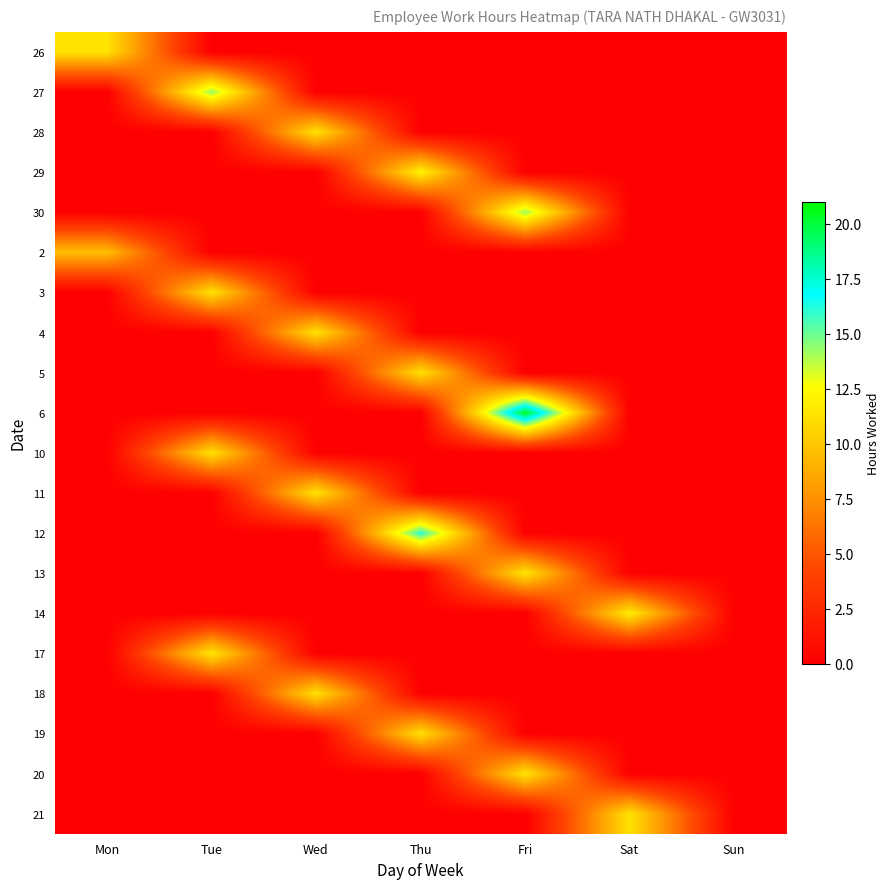

Reading left to right, transcribe all the data shown in this chart.

26: Mon=11.3	Tue=0.0	Wed=0.0	Thu=0.0	Fri=0.0	Sat=0.0	Sun=0.0
27: Mon=0.0	Tue=14.4	Wed=0.0	Thu=0.0	Fri=0.0	Sat=0.0	Sun=0.0
28: Mon=0.0	Tue=0.0	Wed=11.3	Thu=0.0	Fri=0.0	Sat=0.0	Sun=0.0
29: Mon=0.0	Tue=0.0	Wed=0.0	Thu=12.1	Fri=0.0	Sat=0.0	Sun=0.0
30: Mon=0.0	Tue=0.0	Wed=0.0	Thu=0.0	Fri=14.3	Sat=0.0	Sun=0.0
2: Mon=9.5	Tue=0.0	Wed=0.0	Thu=0.0	Fri=0.0	Sat=0.0	Sun=0.0
3: Mon=0.0	Tue=11.3	Wed=0.0	Thu=0.0	Fri=0.0	Sat=0.0	Sun=0.0
4: Mon=0.0	Tue=0.0	Wed=11.3	Thu=0.0	Fri=0.0	Sat=0.0	Sun=0.0
5: Mon=0.0	Tue=0.0	Wed=0.0	Thu=11.2	Fri=0.0	Sat=0.0	Sun=0.0
6: Mon=0.0	Tue=0.0	Wed=0.0	Thu=0.0	Fri=20.4	Sat=0.0	Sun=0.0
10: Mon=0.0	Tue=11.2	Wed=0.0	Thu=0.0	Fri=0.0	Sat=0.0	Sun=0.0
11: Mon=0.0	Tue=0.0	Wed=11.3	Thu=0.0	Fri=0.0	Sat=0.0	Sun=0.0
12: Mon=0.0	Tue=0.0	Wed=0.0	Thu=16.1	Fri=0.0	Sat=0.0	Sun=0.0
13: Mon=0.0	Tue=0.0	Wed=0.0	Thu=0.0	Fri=11.4	Sat=0.0	Sun=0.0
14: Mon=0.0	Tue=0.0	Wed=0.0	Thu=0.0	Fri=0.0	Sat=11.8	Sun=0.0
17: Mon=0.0	Tue=11.4	Wed=0.0	Thu=0.0	Fri=0.0	Sat=0.0	Sun=0.0
18: Mon=0.0	Tue=0.0	Wed=11.2	Thu=0.0	Fri=0.0	Sat=0.0	Sun=0.0
19: Mon=0.0	Tue=0.0	Wed=0.0	Thu=11.2	Fri=0.0	Sat=0.0	Sun=0.0
20: Mon=0.0	Tue=0.0	Wed=0.0	Thu=0.0	Fri=11.4	Sat=0.0	Sun=0.0
21: Mon=0.0	Tue=0.0	Wed=0.0	Thu=0.0	Fri=0.0	Sat=11.3	Sun=0.0